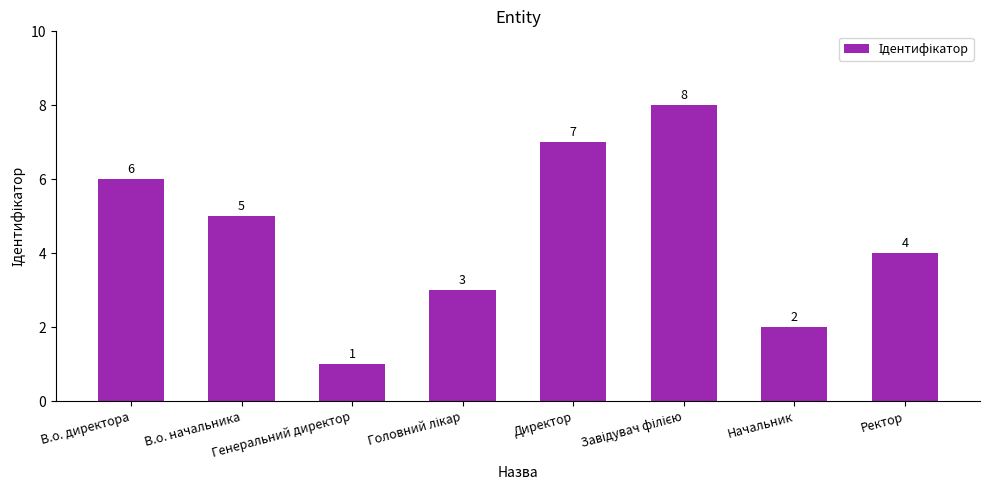

Where is the data nearest to the value 4?

Ректор